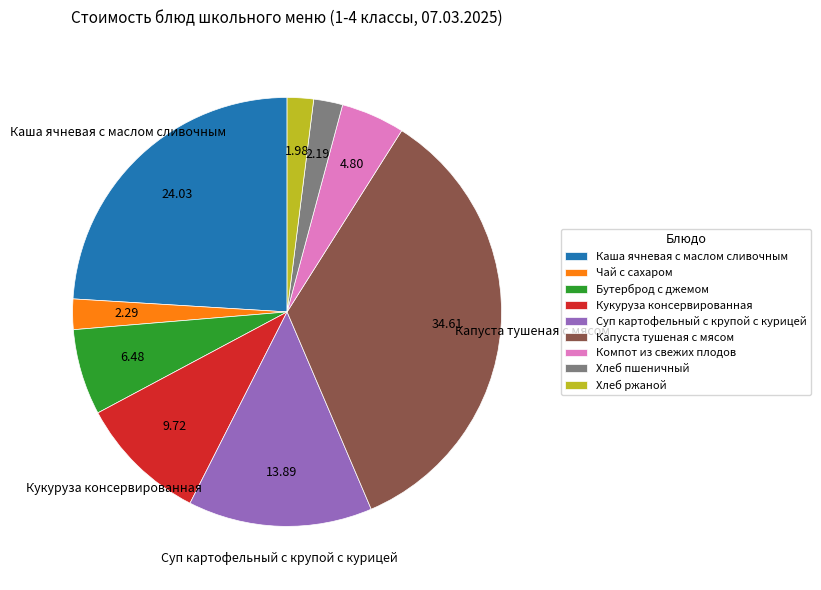

Do Бутерброд с джемом and Чай с сахаром together represent more than half of the pie?

No